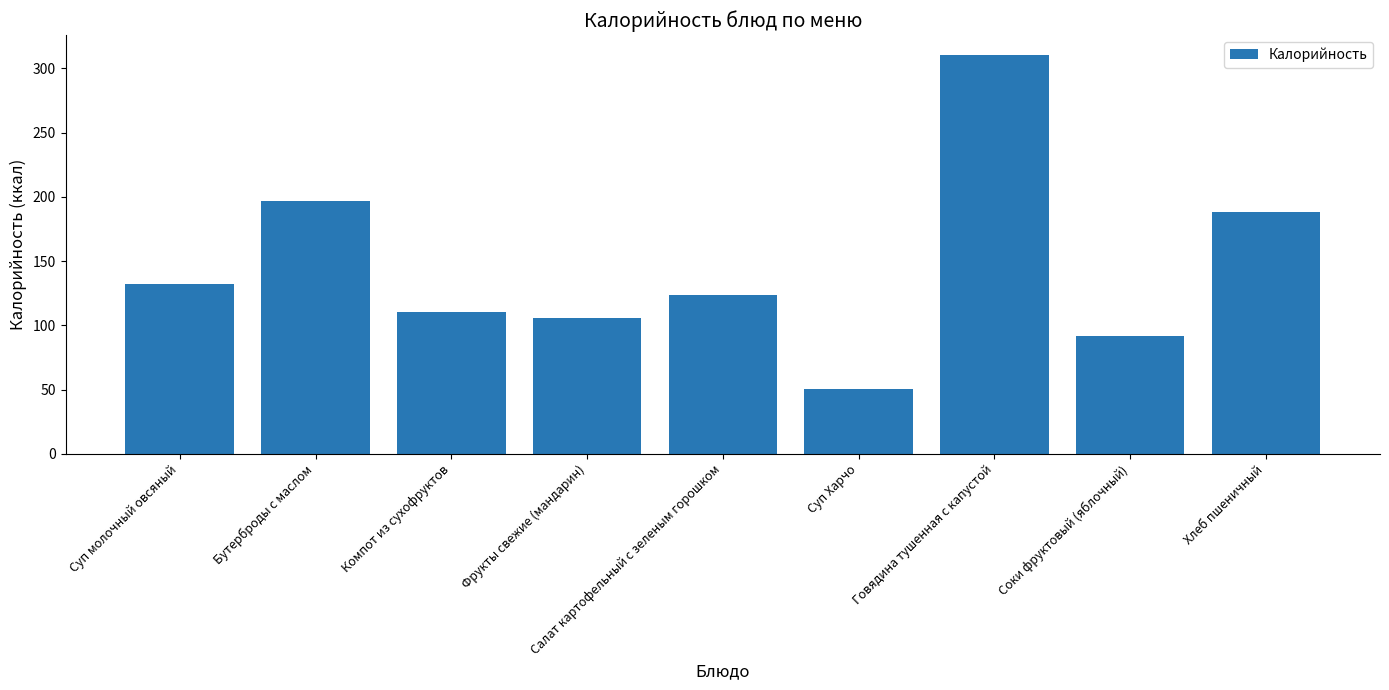

Approximately how many times larger is the value at Хлеб пшеничный compared to Салат картофельный с зеленым горошком?

1.5